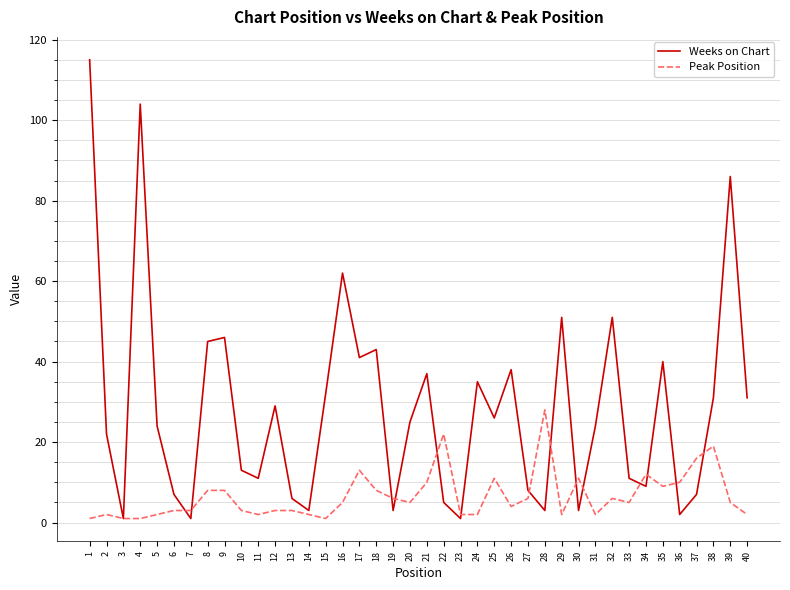

At which label does Peak Position reach its peak?

28